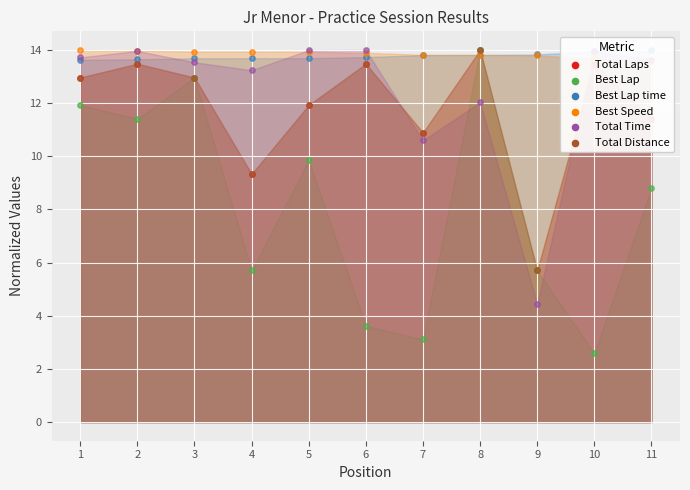

Which series has the largest total across all categories?

Best Speed